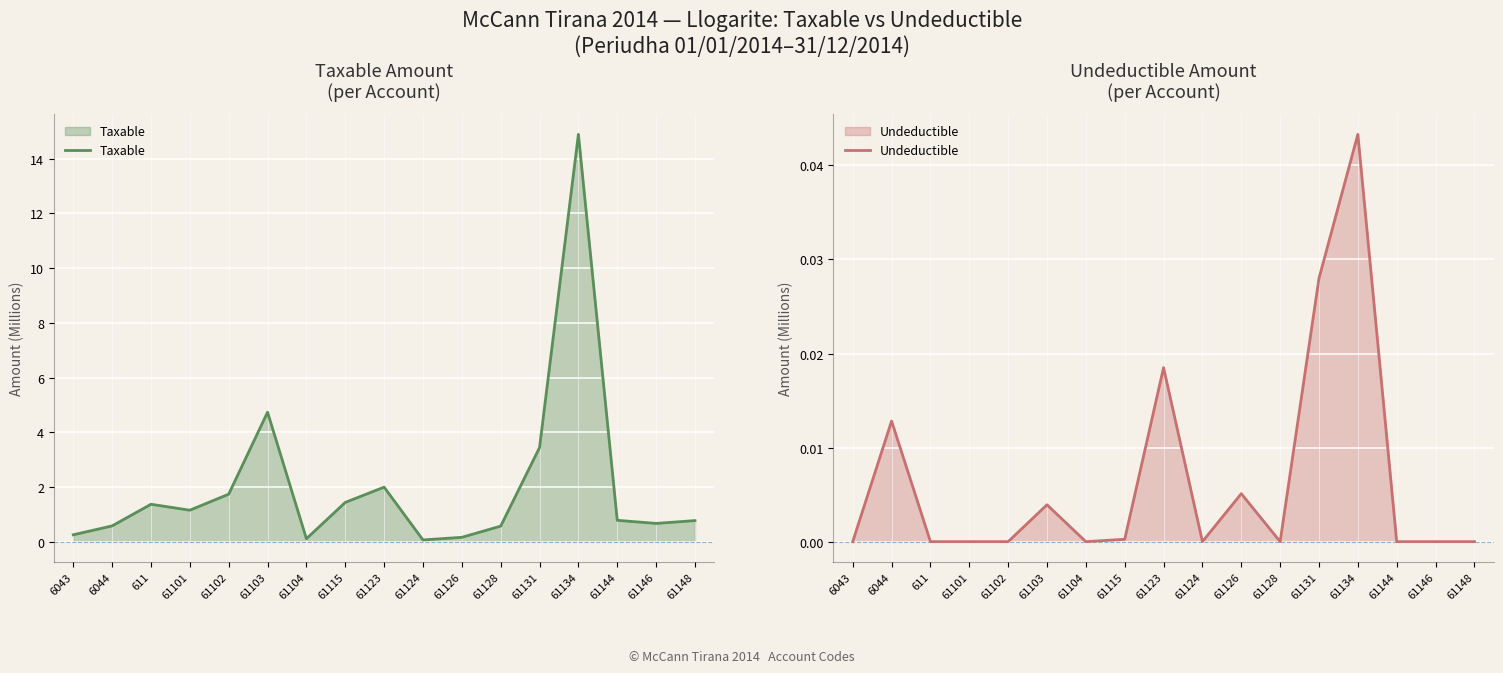

What is the label of the 4th point from the right?

61134